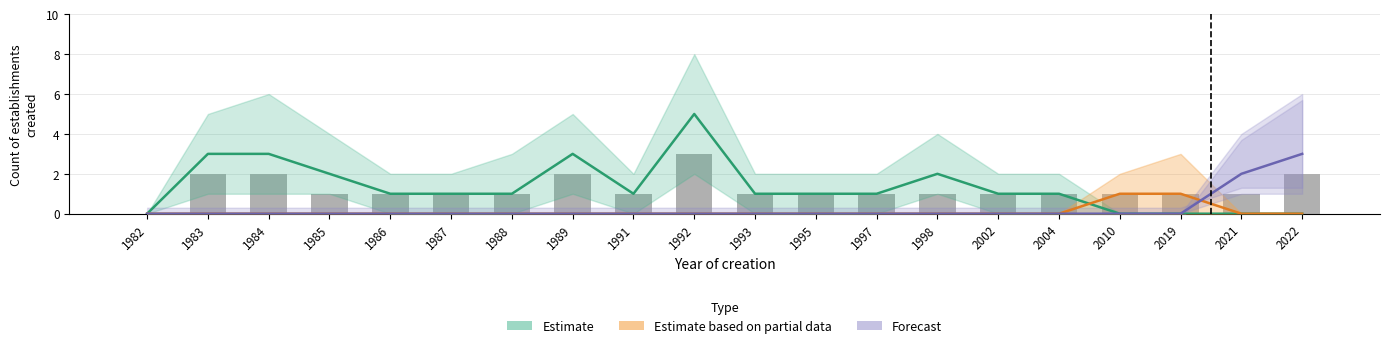

What is the highest value of the Forecast series?

3